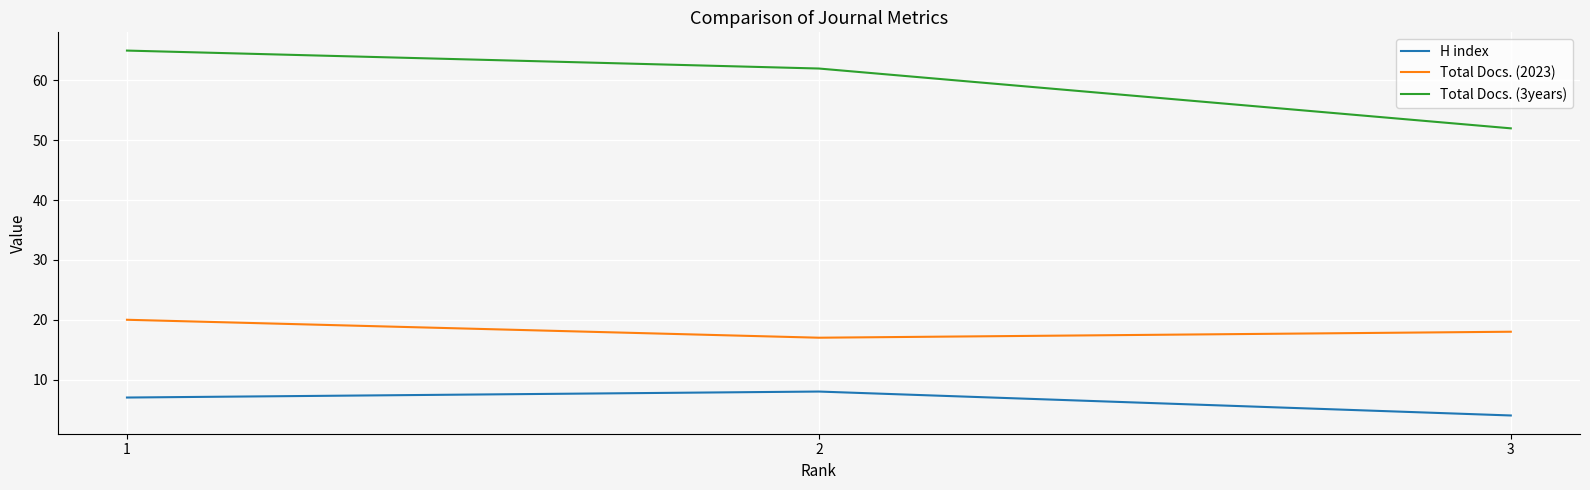

Does the chart have visible grid lines?

Yes